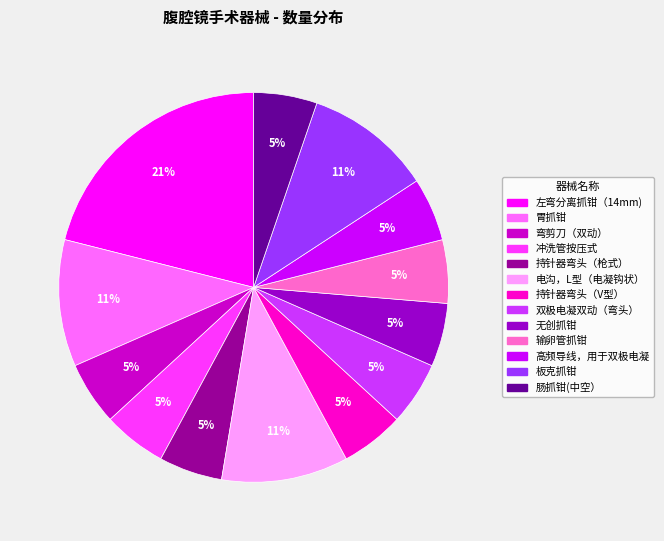

Does any single category account for the majority?

No